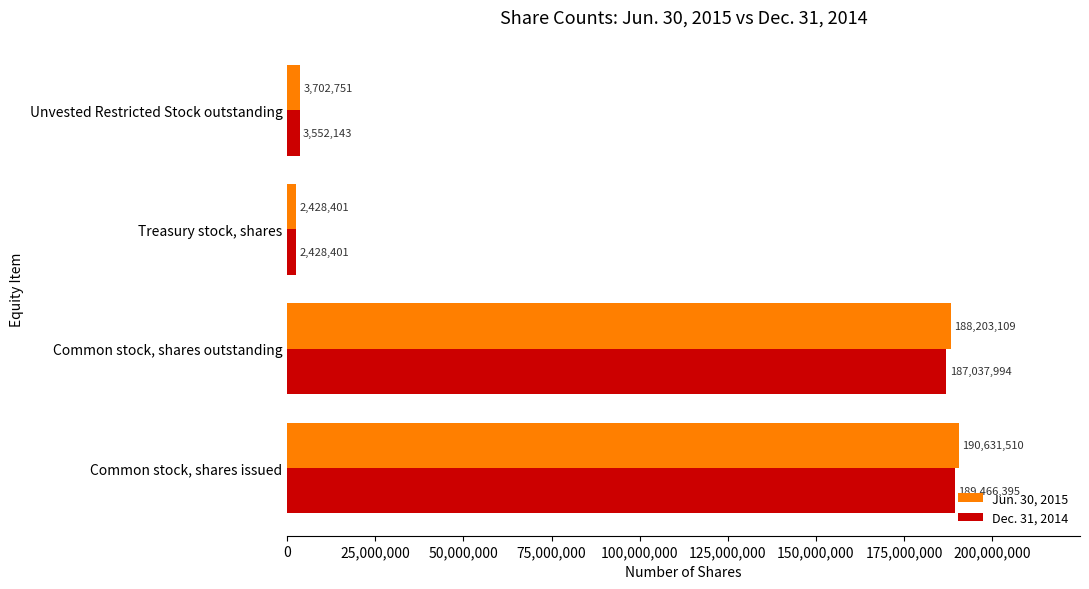

At which label is Dec. 31, 2014 closest to 95947398?

Common stock, shares outstanding